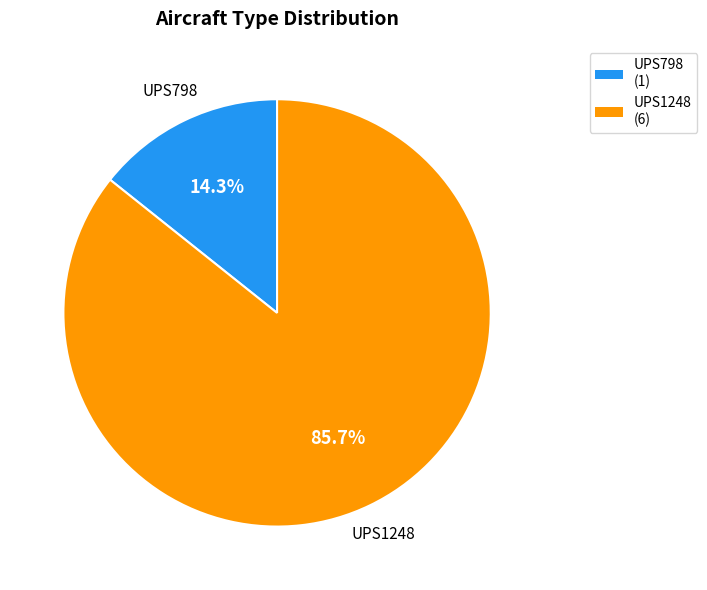

Does UPS798 represent more than half of the total?

No